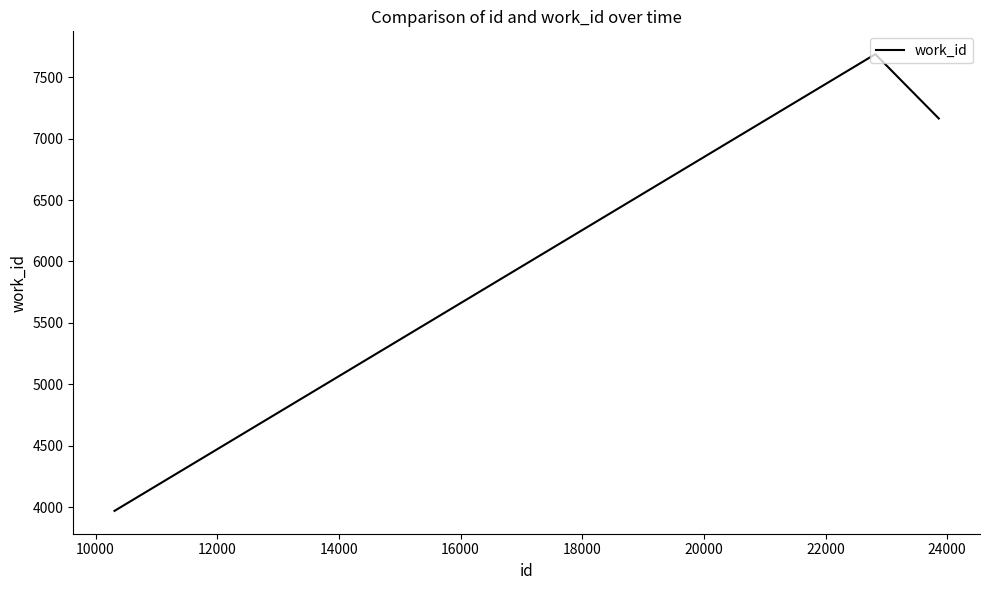

What is the greatest value displayed?

7686